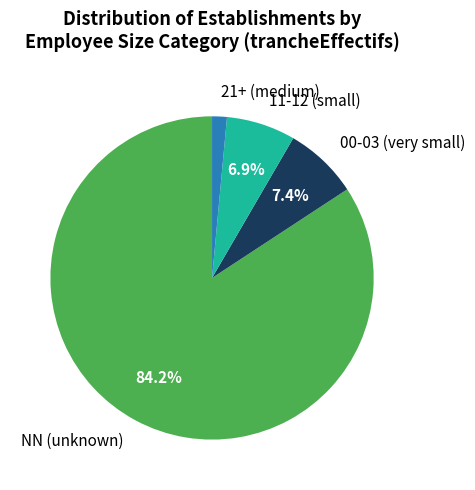

Which category accounts for the majority?

NN (unknown)